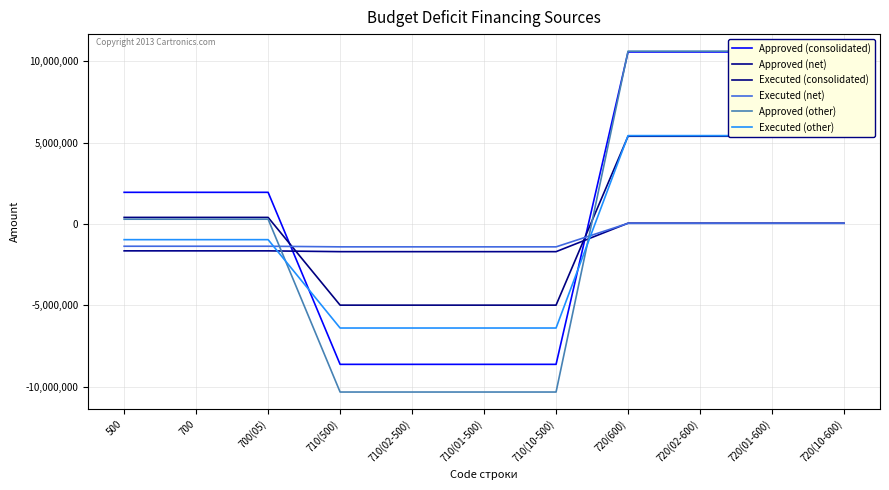

The Executed (consolidated) series shows -4980563.3 at 710(02-500). True or false?

True